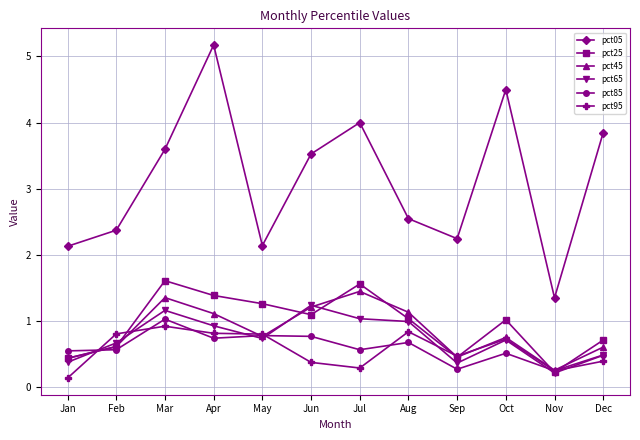

What is the value of the pct25 point at the 7th from the left?

1.6